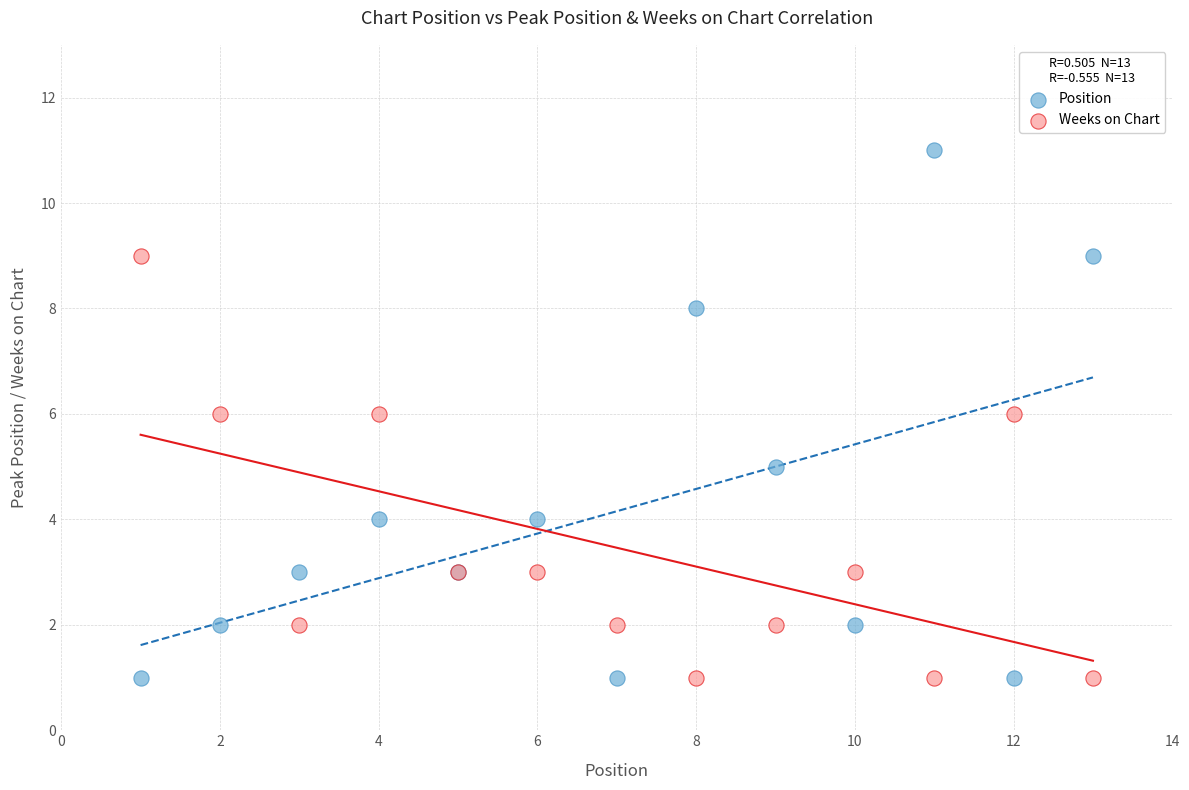

Which series reaches the maximum Y coordinate?

Position